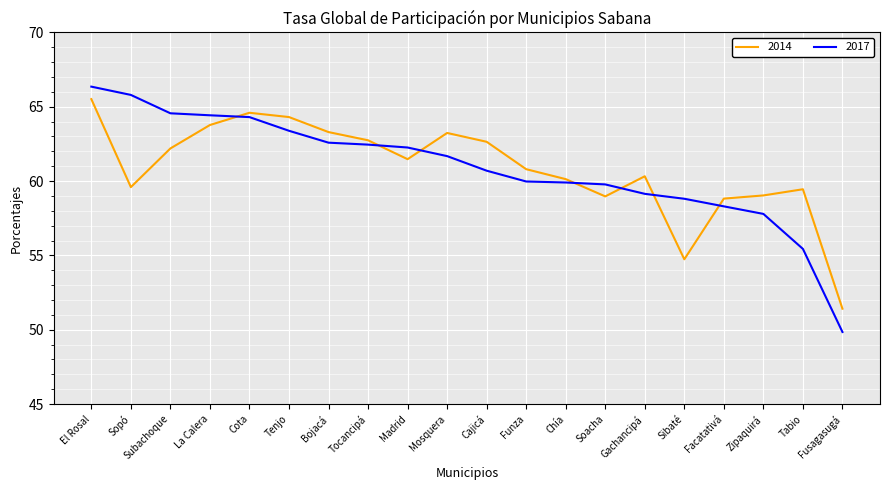

At how many categories does at least one series exceed 60?

14